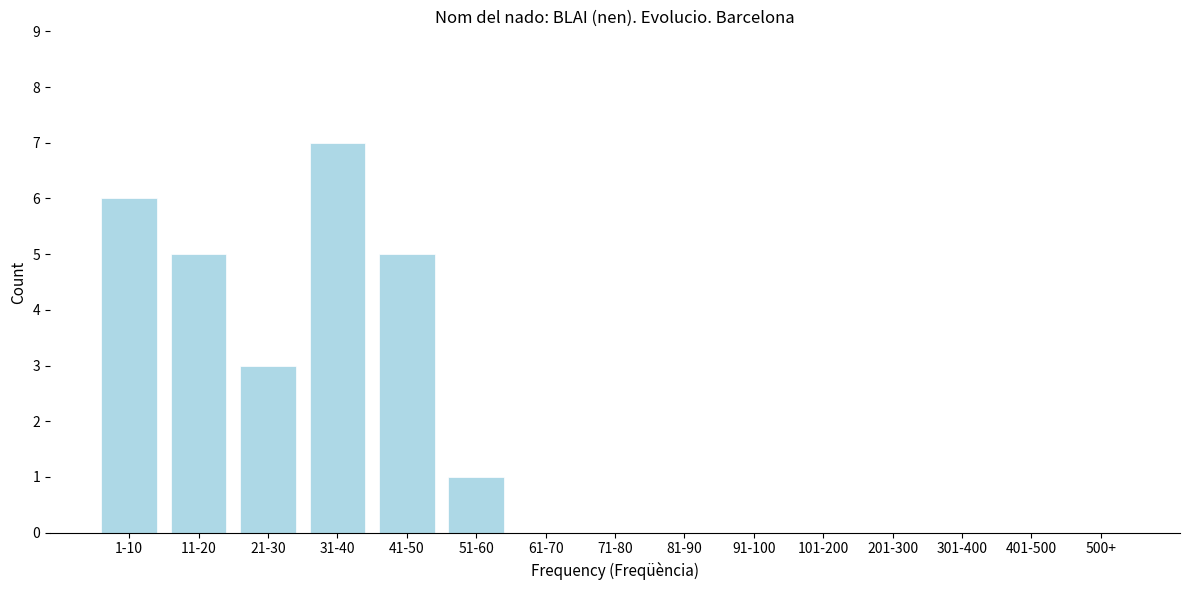

Reading right to left, what are all the values shown in this chart?

500+=0	401-500=0	301-400=0	201-300=0	101-200=0	91-100=0	81-90=0	71-80=0	61-70=0	51-60=1	41-50=5	31-40=7	21-30=3	11-20=5	1-10=6